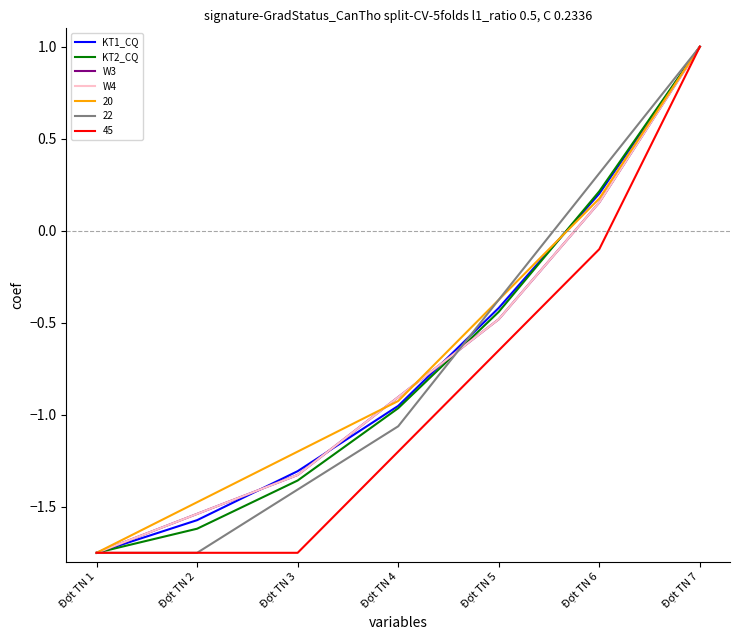

What is the sum of all KT2_CQ values?

-4.9